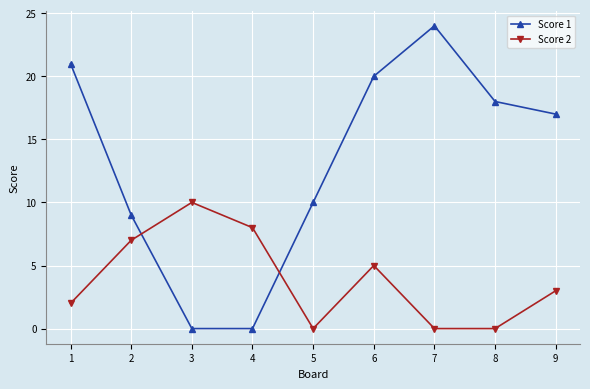

Which series has the largest range (max minus min)?

Score 1